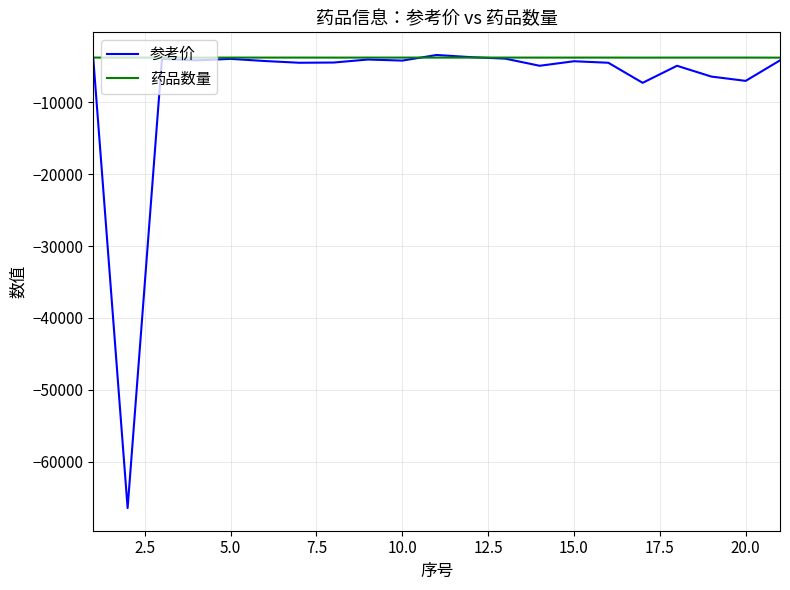

Which series has the largest total across all categories?

药品数量